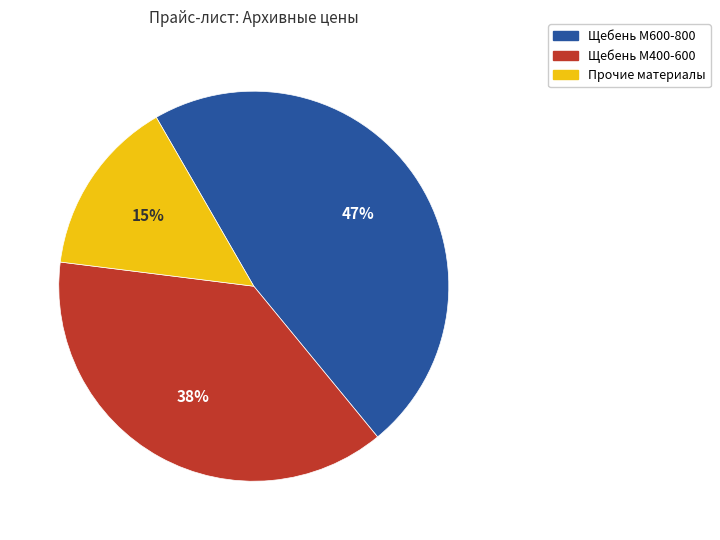

Does any single category account for the majority?

No